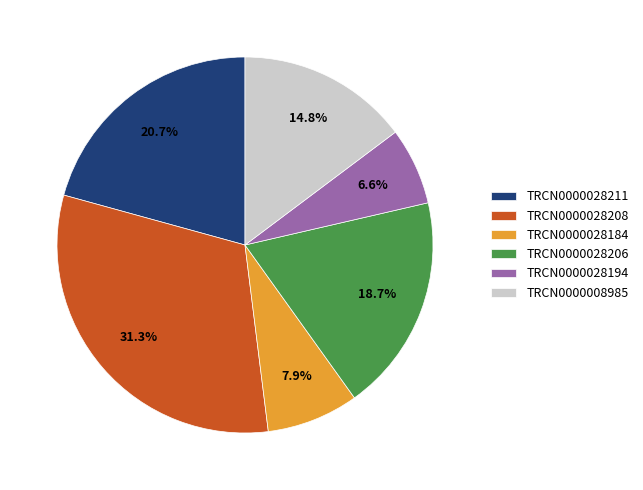

Does TRCN0000008985 account for over 50% of the chart?

No